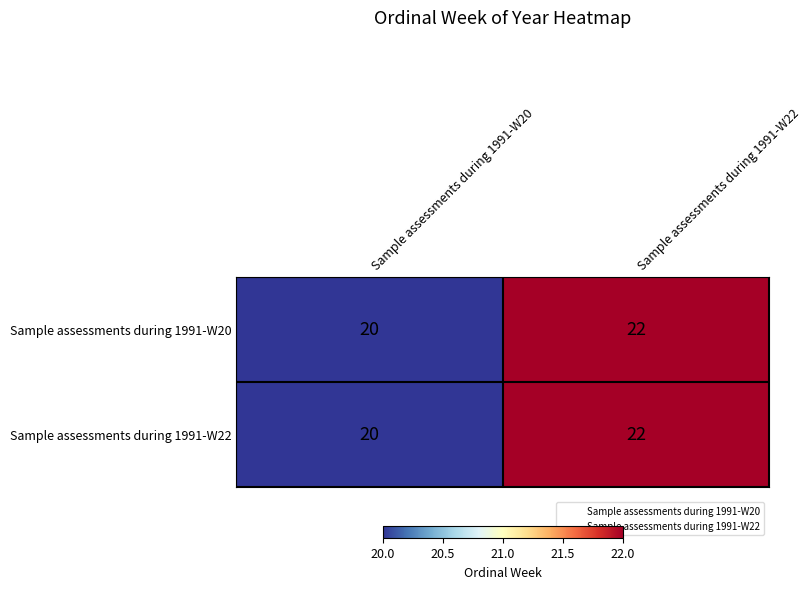

Which category has the highest value across all series?

Sample assessments during 1991-W22